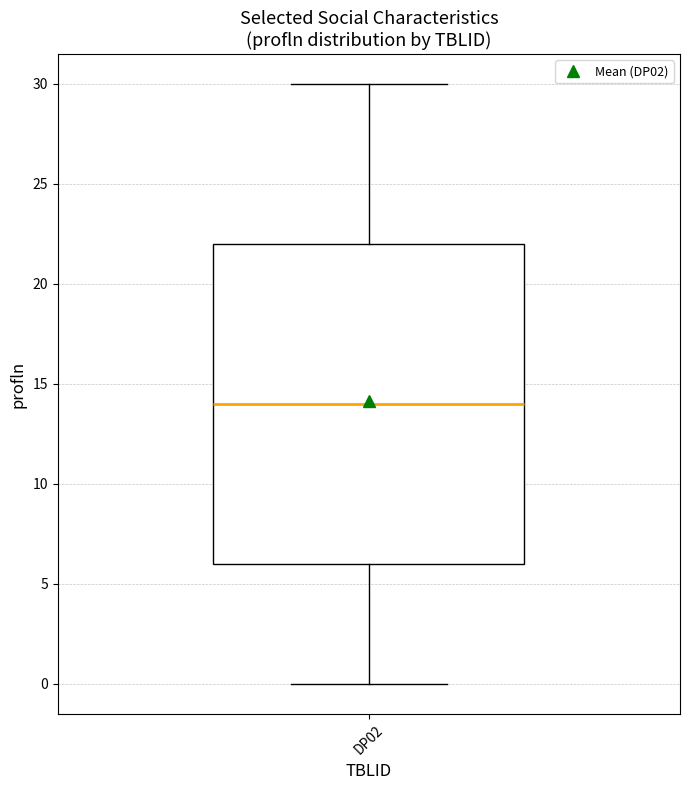

Read this box plot against the y-axis: the position of the median line, the range covered by the box, and the ends of both whiskers. The values are not printed on the chart, so give them approximately, as read against the axis.

median 14, box 6 to 22, whiskers 0 to 30